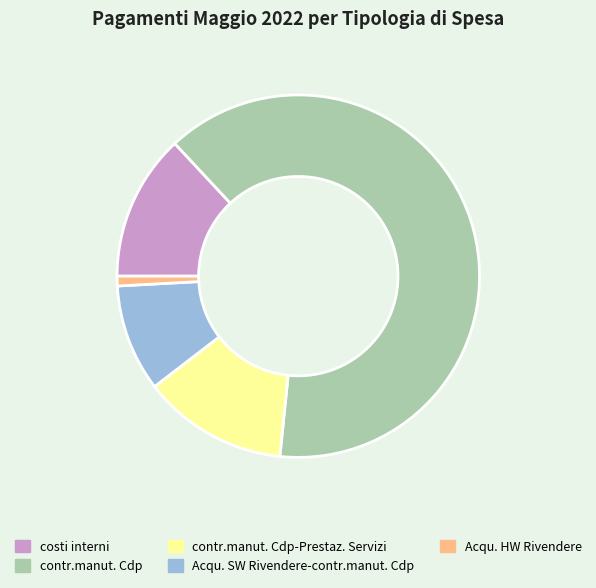

Does Acqu. HW Rivendere represent more than half of the total?

No